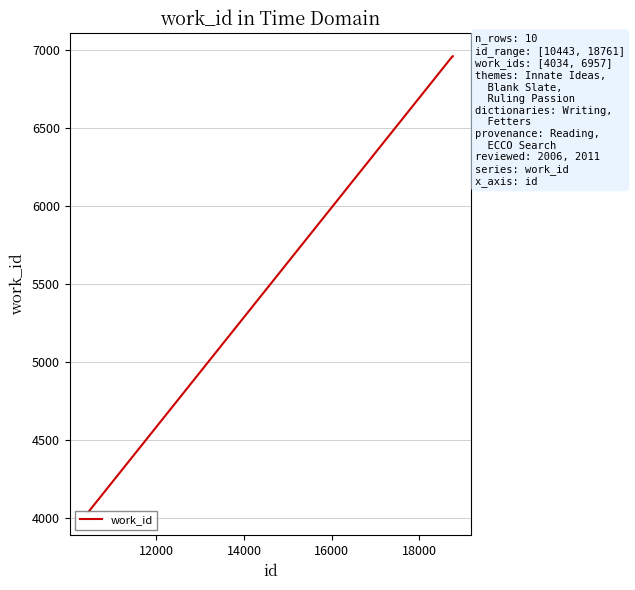

Reading left to right, extract all data points from this chart.

4034	4034	6957	6957	6957	6957	6957	6957	6957	6957